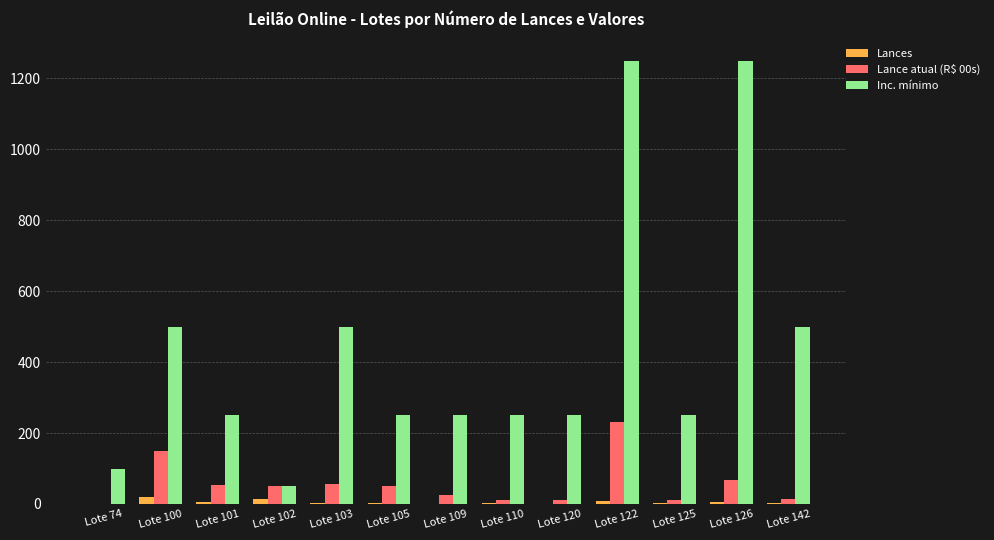

The Lance atual (R$ 00s) series shows 12.5 at Lote 110. True or false?

True